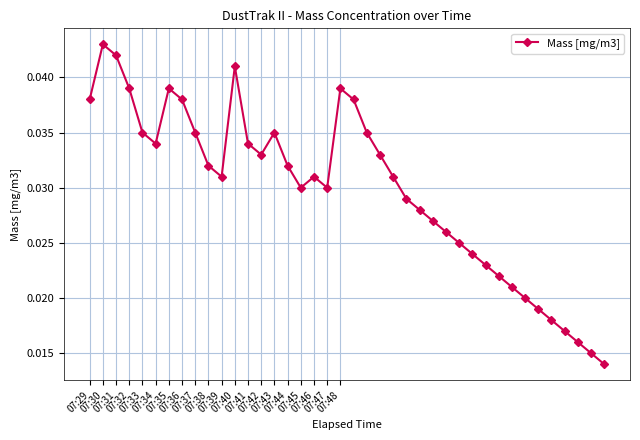

How many values are between 0 and 1?

40